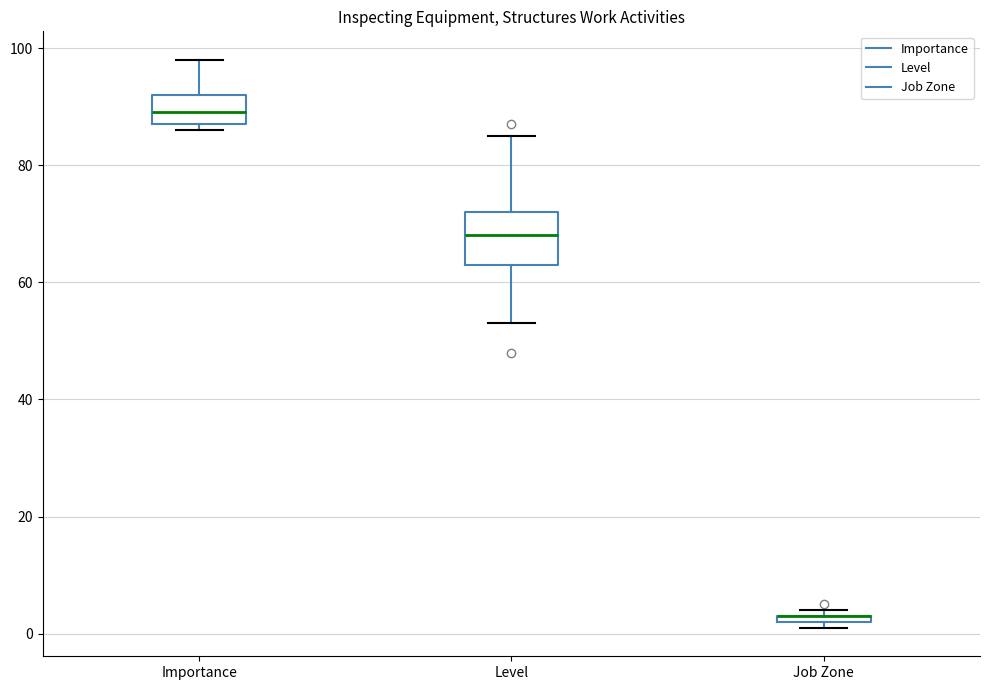

Comparing the boxes themselves (not the whiskers), which one is the tallest?

Level